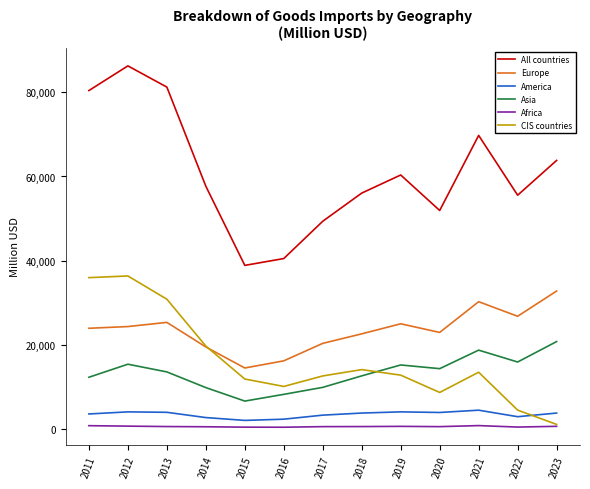

What is the sum of all Asia values?

173511.6